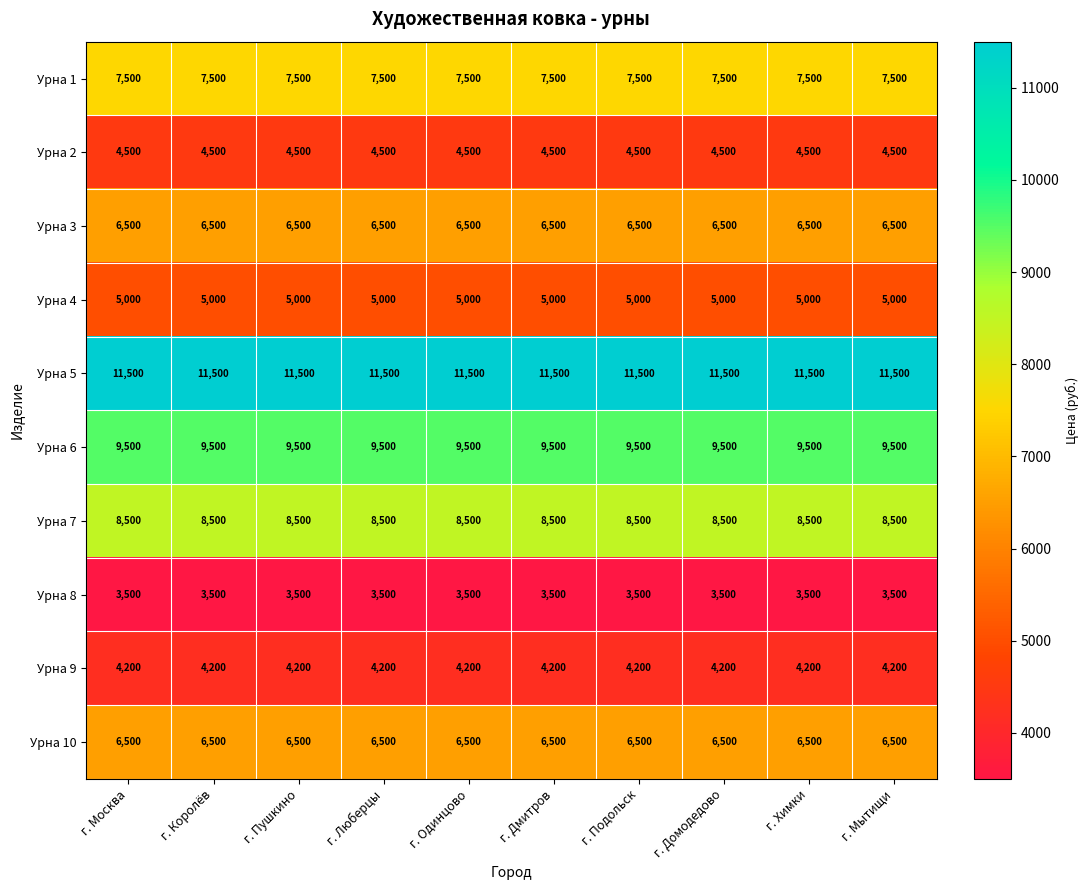

What value does the Урна 3 series have at г. Мытищи?

6500